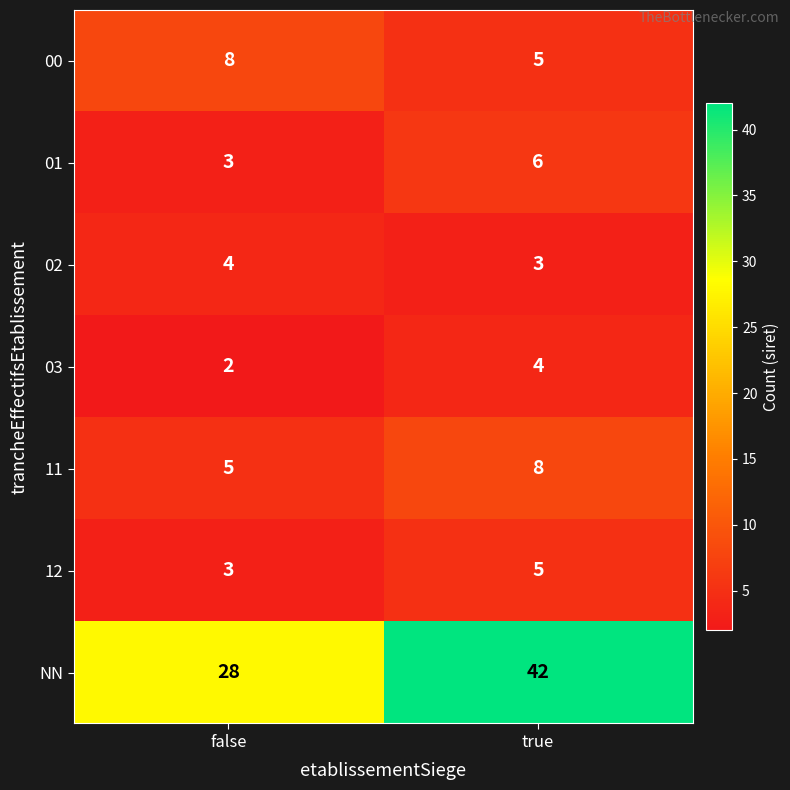

The value of 11 at false is 5. True or false?

True